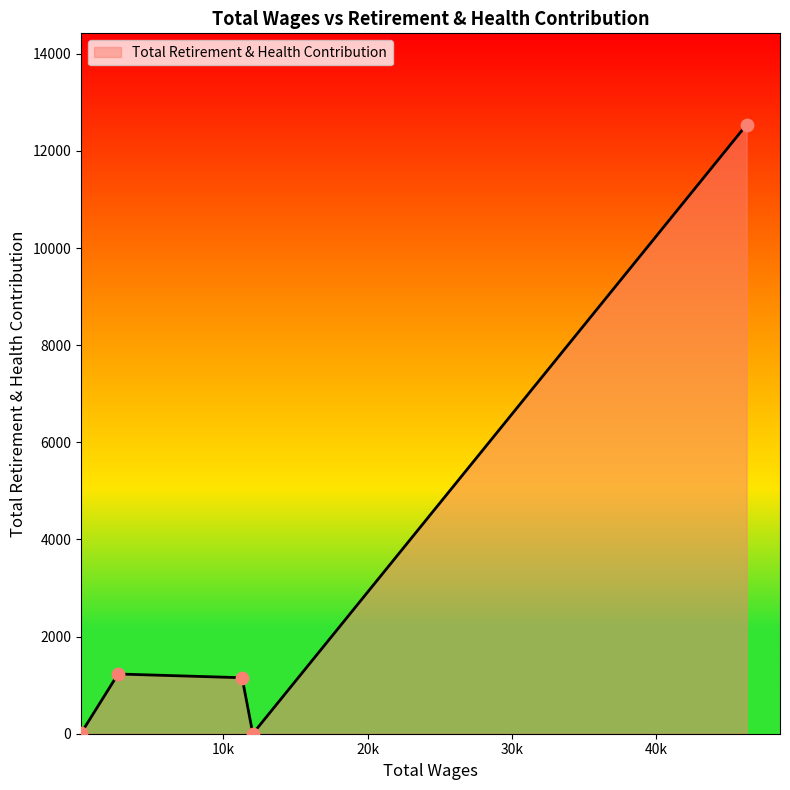

What is the difference between the second highest and minimum values?

1230